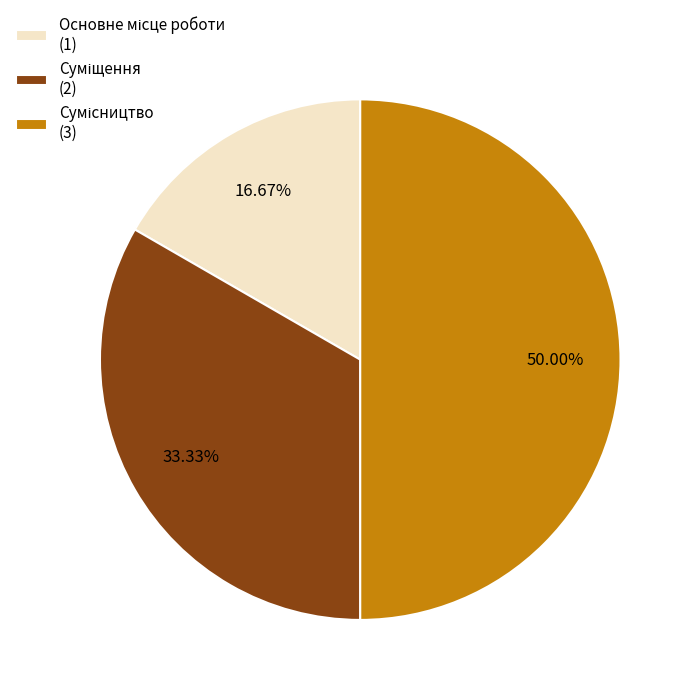

Is Основне місце роботи the majority of the pie?

No